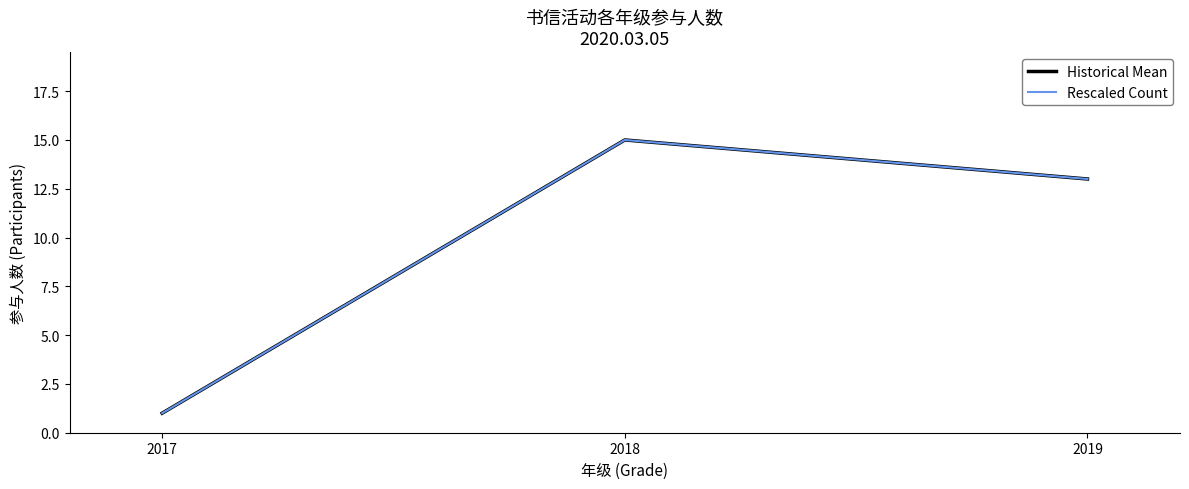

At how many categories does at least one series exceed 13?

1